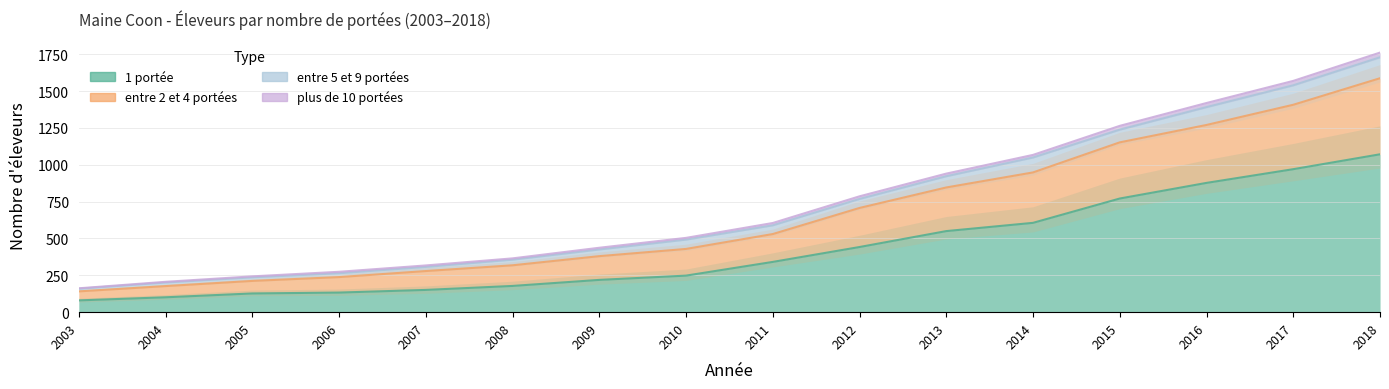

How many data points in entre 2 et 4 portées are above 605?

7